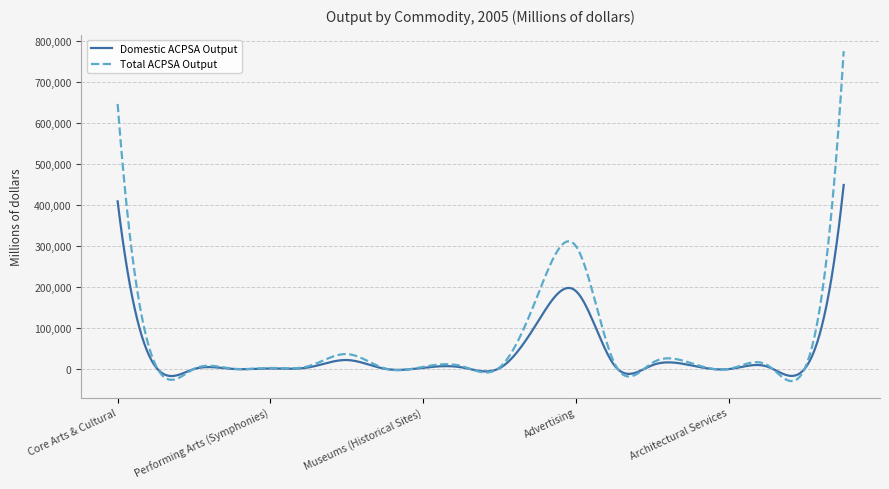

List the series in order of their peak value, lowest first.

Domestic ACPSA Output, Total ACPSA Output